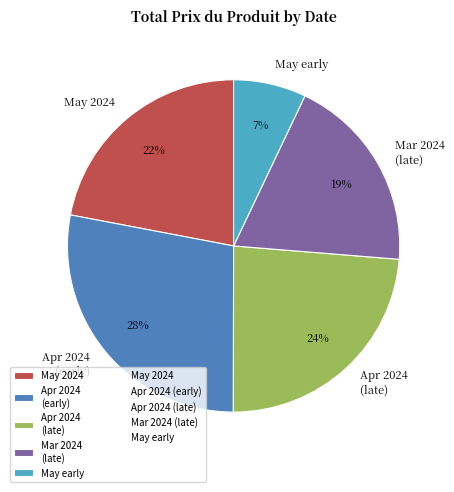

Does Mar 2024 (late) account for over 50% of the chart?

No